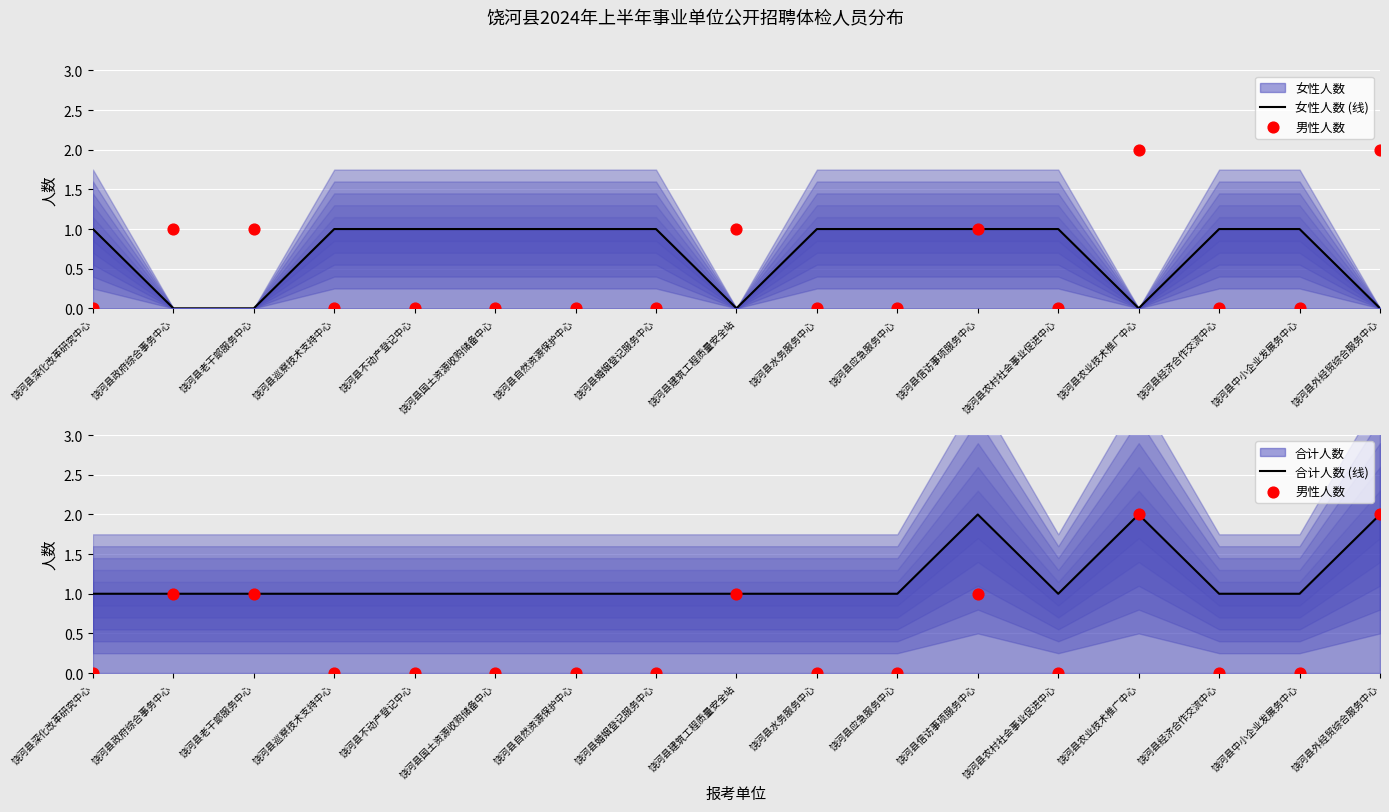

Is the value of 男性人数 at 饶河县中小企业发展务中心 greater than the value of 合计人数 (线) at 饶河县应急服务中心?

No